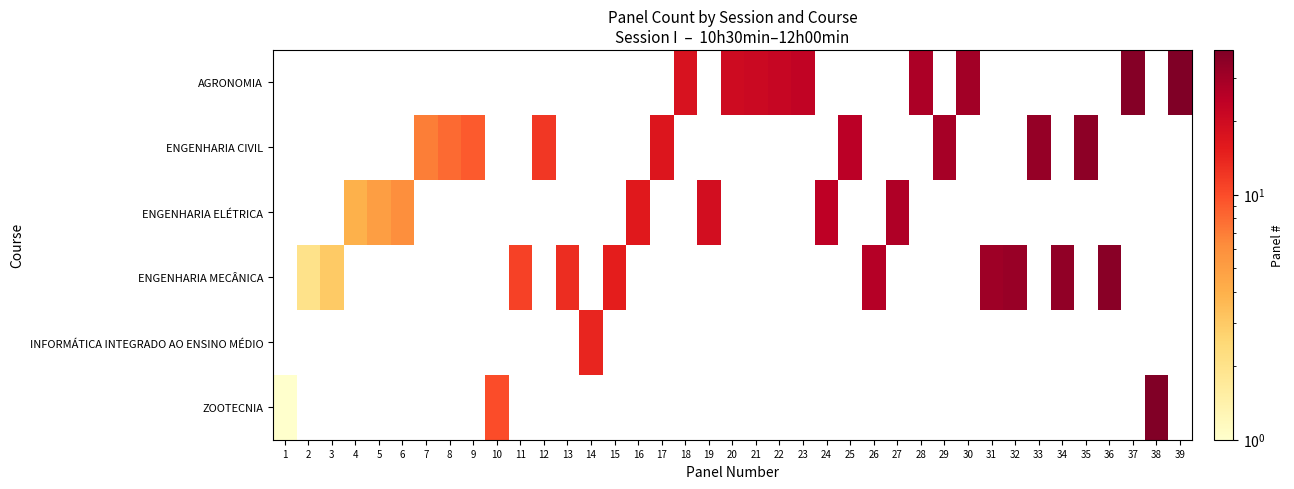

Is the value of ZOOTECNIA at 13 greater than the value of ENGENHARIA MECÂNICA at 3?

No